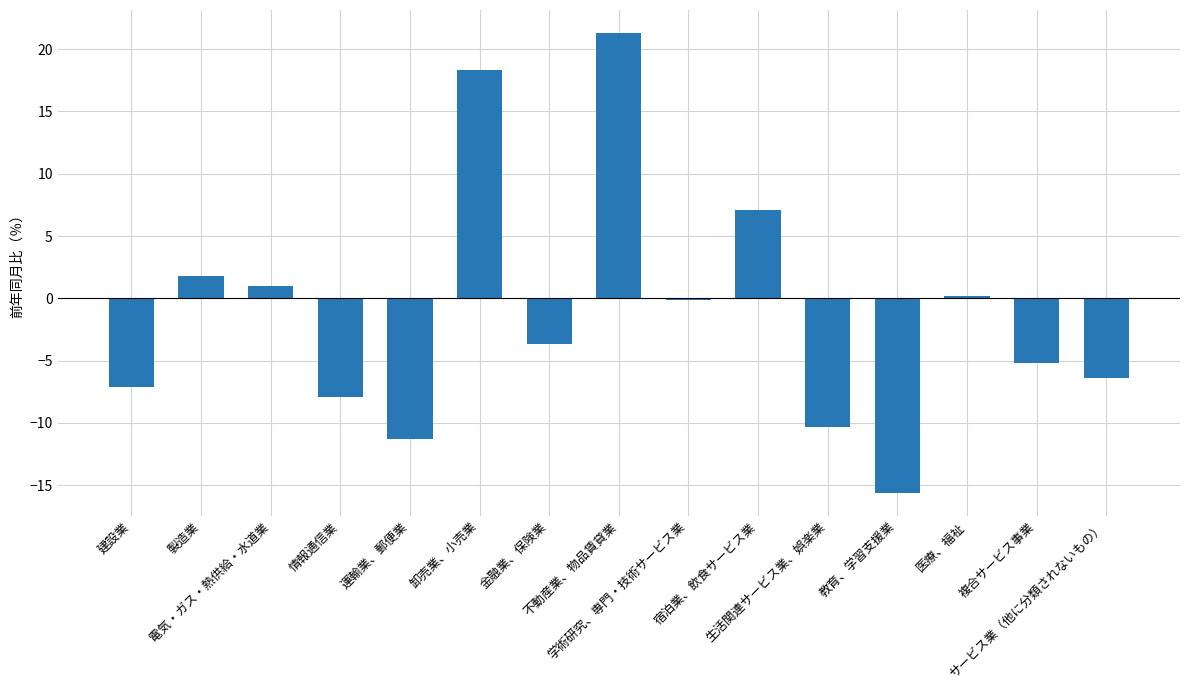

Which has a higher value, 宿泊業、飲食サービス業 or 電気・ガス・熱供給・水道業?

宿泊業、飲食サービス業